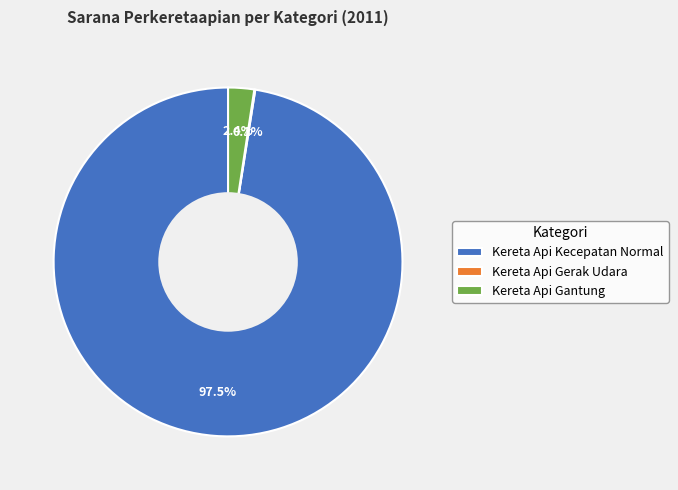

Which has a higher value, Kereta Api Gantung or Kereta Api Kecepatan Normal?

Kereta Api Kecepatan Normal